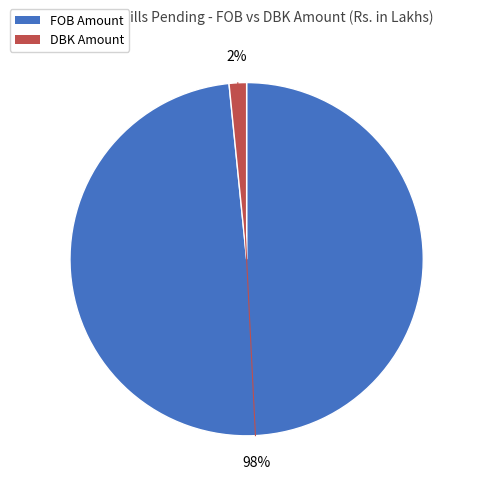

Do DBK Amount and FOB Amount together represent more than half of the pie?

Yes